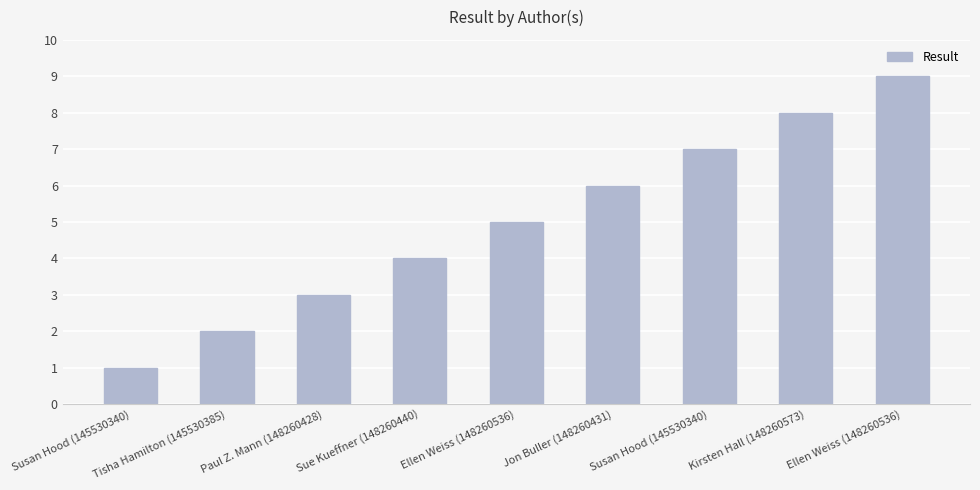

Are the bars horizontal?

No